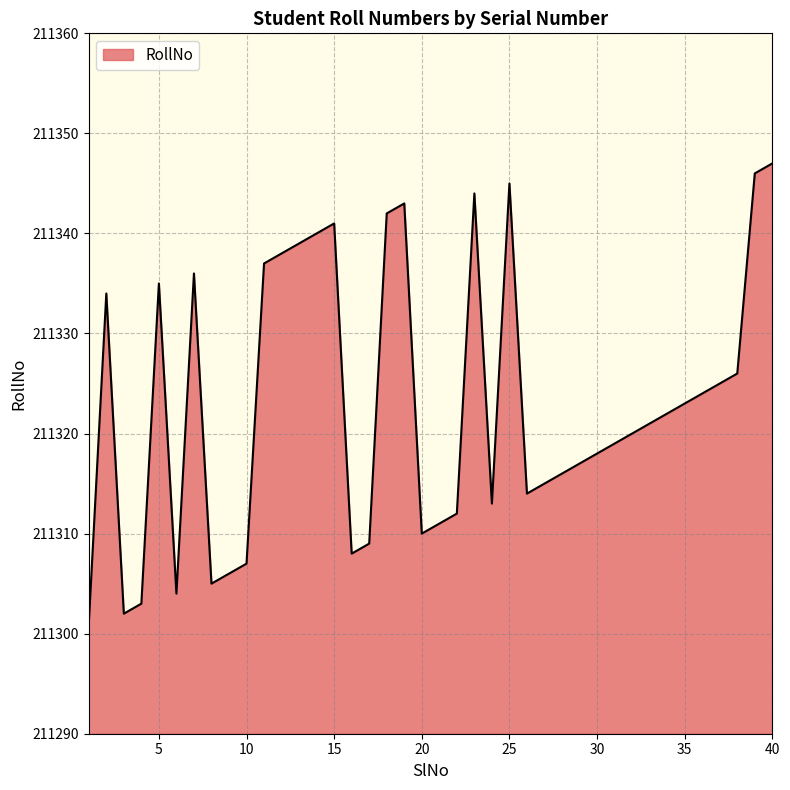

What is the greatest value displayed?

211347